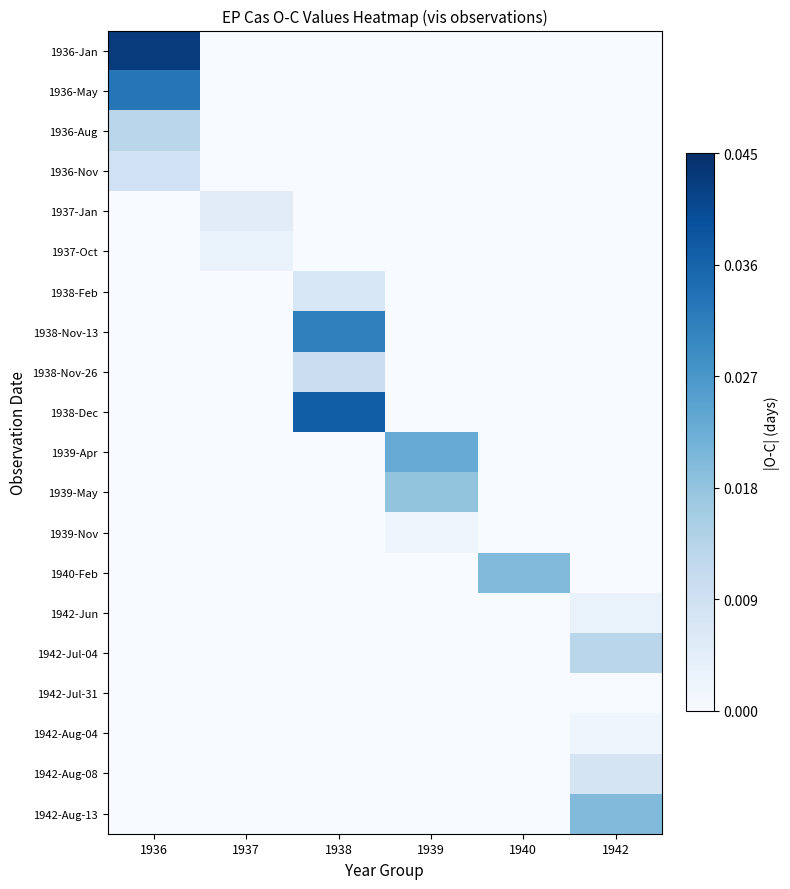

How many distinct data groups are displayed?

20